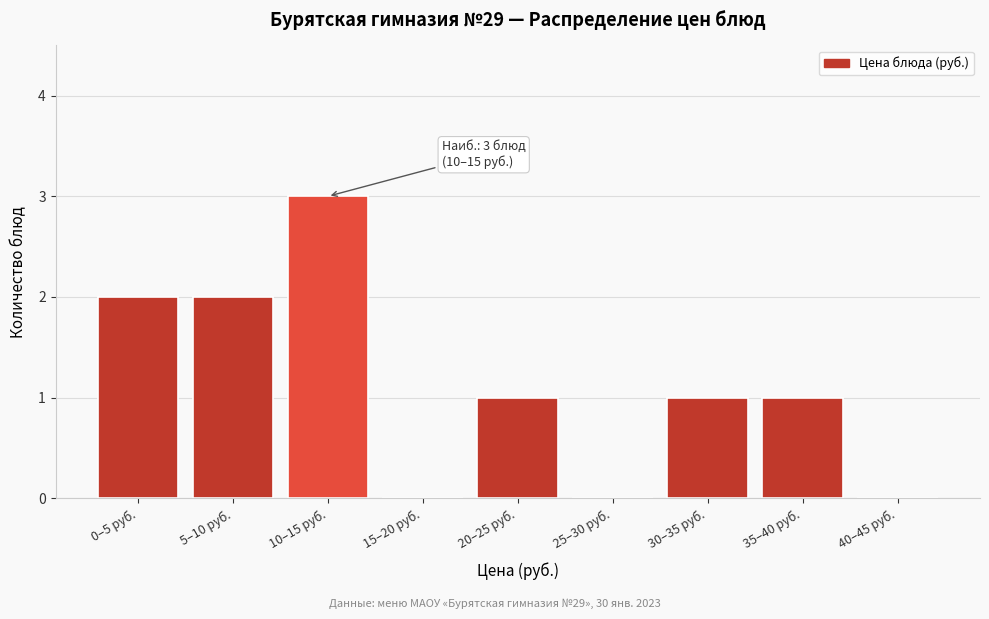

Reading left to right, transcribe all the data shown in this chart.

0–5 руб.=2	5–10 руб.=2	10–15 руб.=3	15–20 руб.=0	20–25 руб.=1	25–30 руб.=0	30–35 руб.=1	35–40 руб.=1	40–45 руб.=0